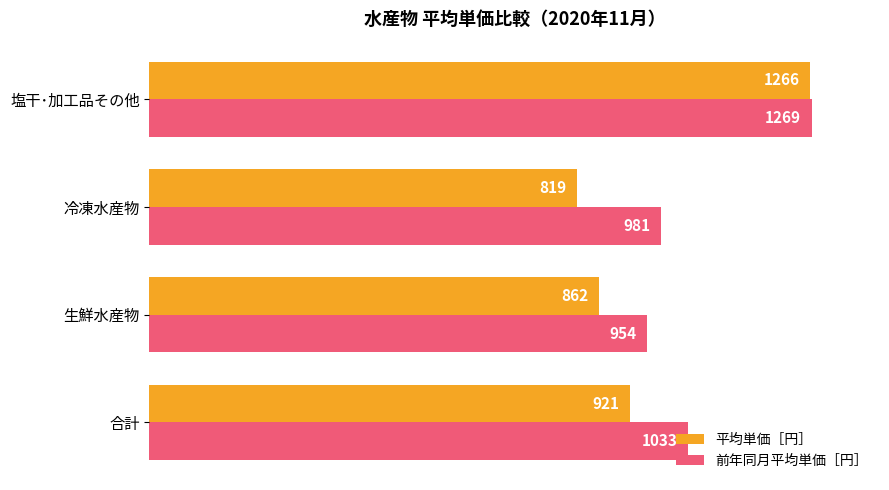

Which series has the largest range (max minus min)?

平均単価［円］